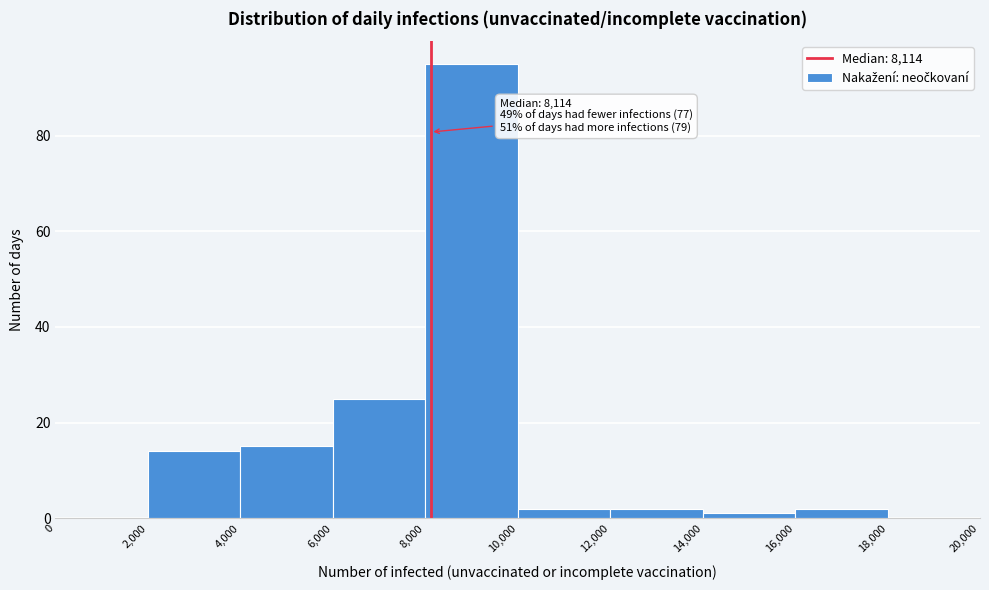

Which range on the x-axis has the tallest bar?

8,000 to 10,000